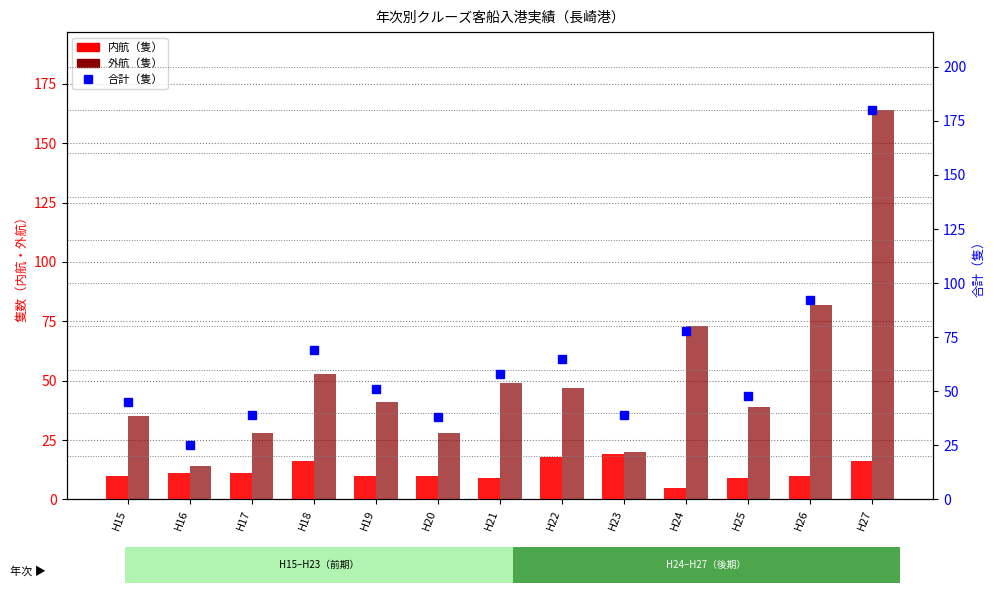

At H17, list the series in order from largest to smallest.

合計, 外航, 内航